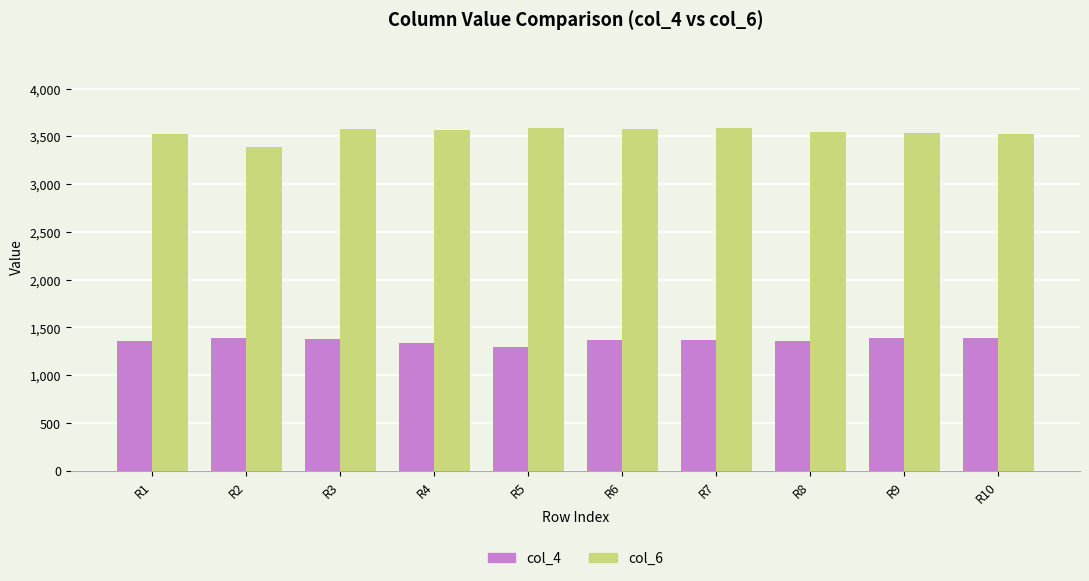

At how many categories does at least one series exceed 3223?

10